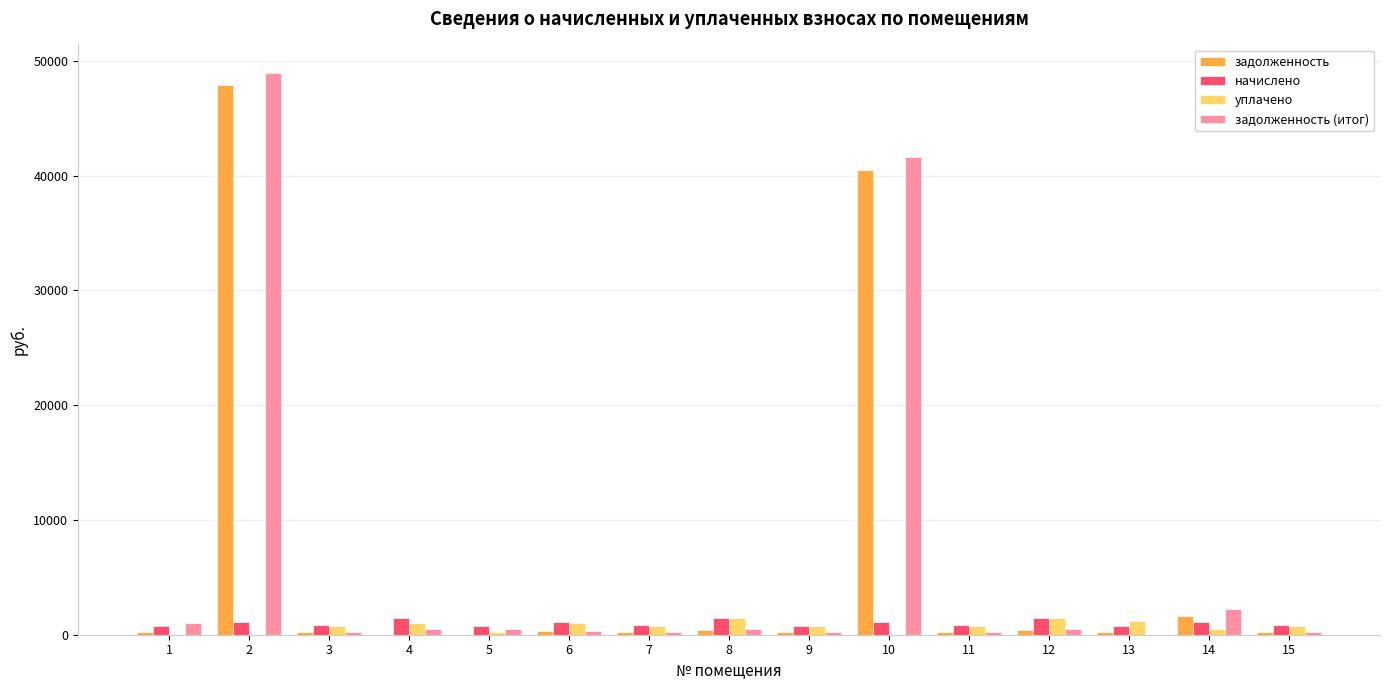

Is it true that задолженность equals 248.3 at 7?

True